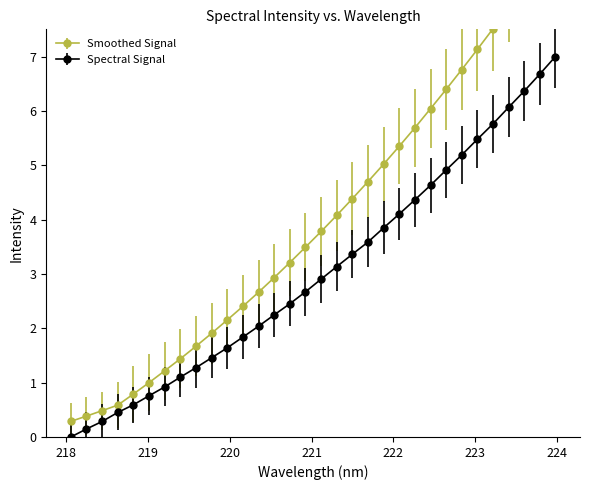

List the labels in order of value, largest first.

223.9802, 223.7895, 223.5987, 223.408, 223.2172, 223.0264, 222.8355, 222.6447, 222.4538, 222.263, 222.0721, 221.8812, 221.6902, 221.4993, 221.3083, 221.1174, 220.9264, 220.7354, 220.5444, 220.3533, 220.1623, 219.9712, 219.7801, 219.589, 219.3979, 219.2067, 219.0156, 218.8244, 218.6332, 218.442, 218.2508, 218.0596